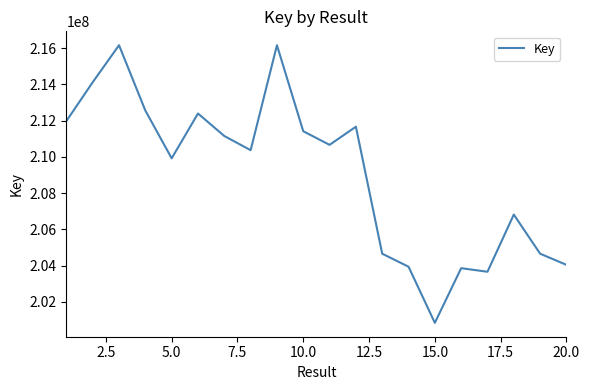

What is the greatest value displayed?

216160807